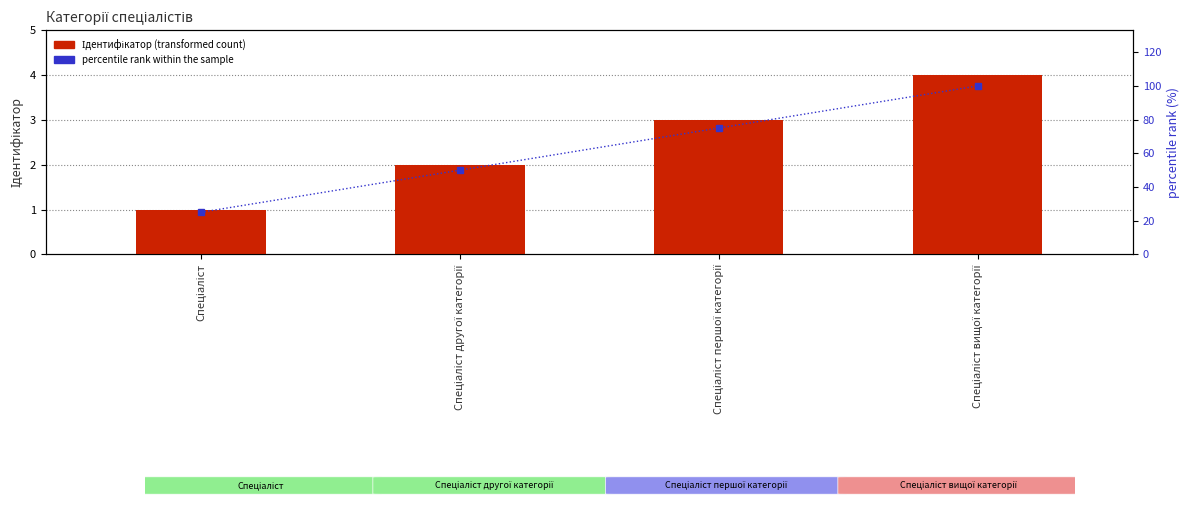

Read the percentile rank within the sample value at Спеціаліст, to the nearest 5.

25